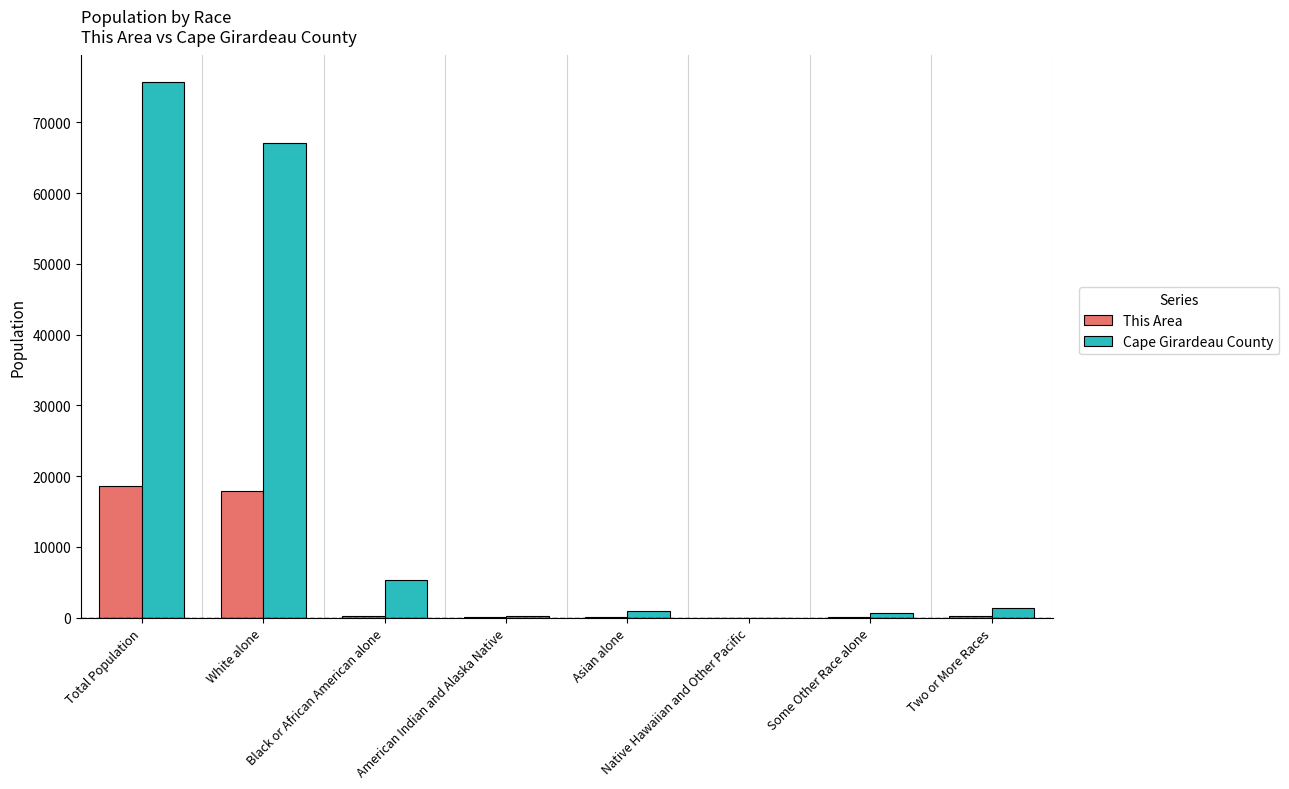

What are all the series names shown in the legend?

This Area, Cape Girardeau County